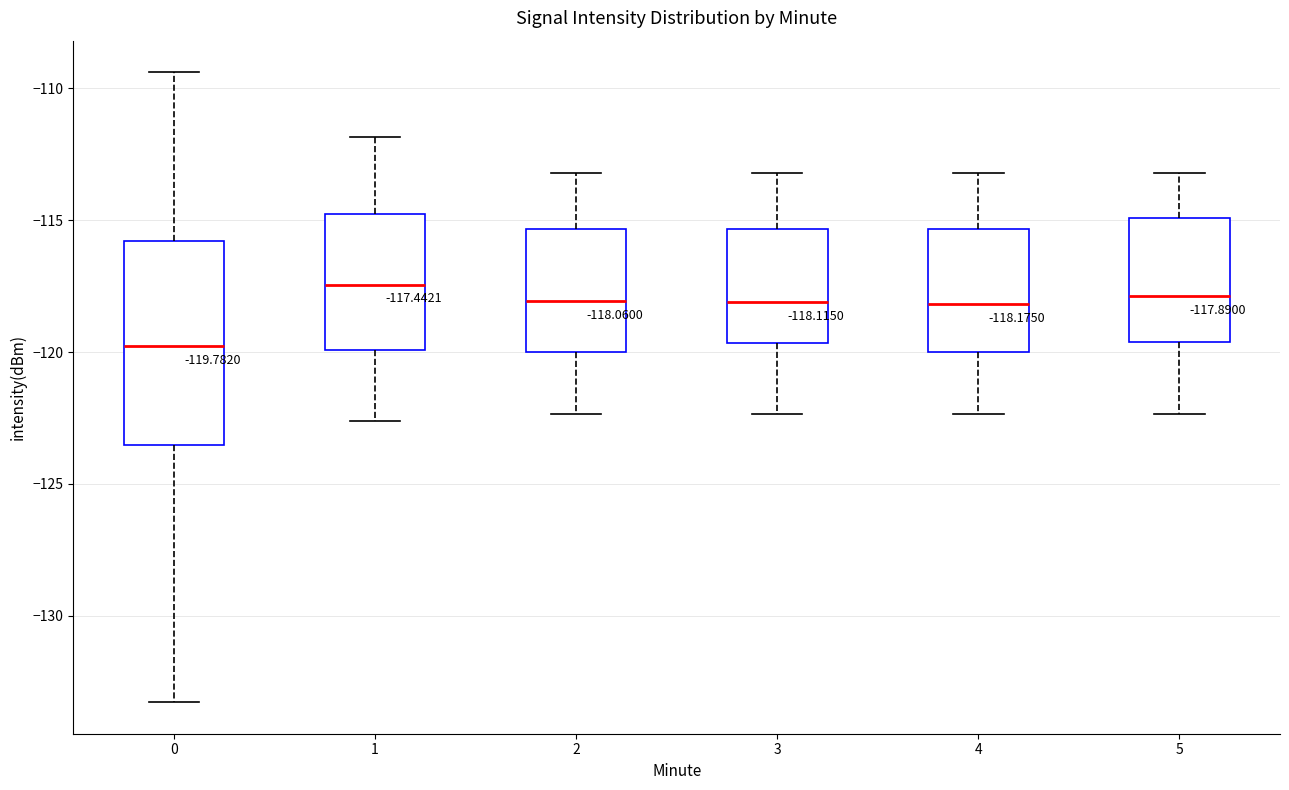

Which box is the tallest, from its lower edge to its upper edge?

0